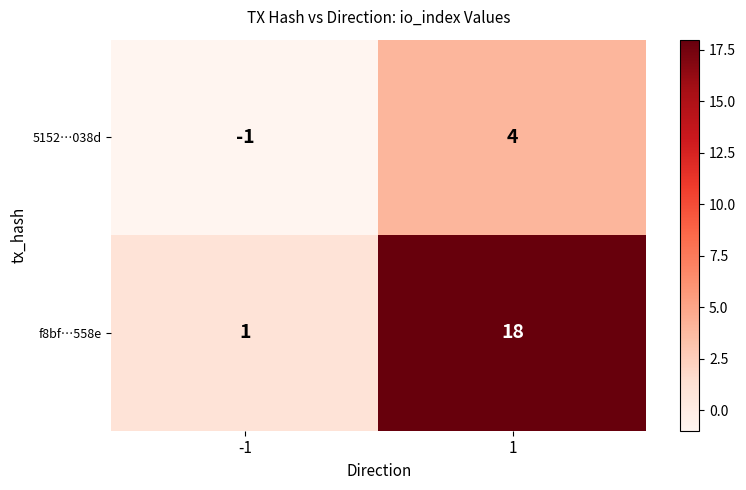

What is the difference between the 5152…038d values at 1 and -1?

5